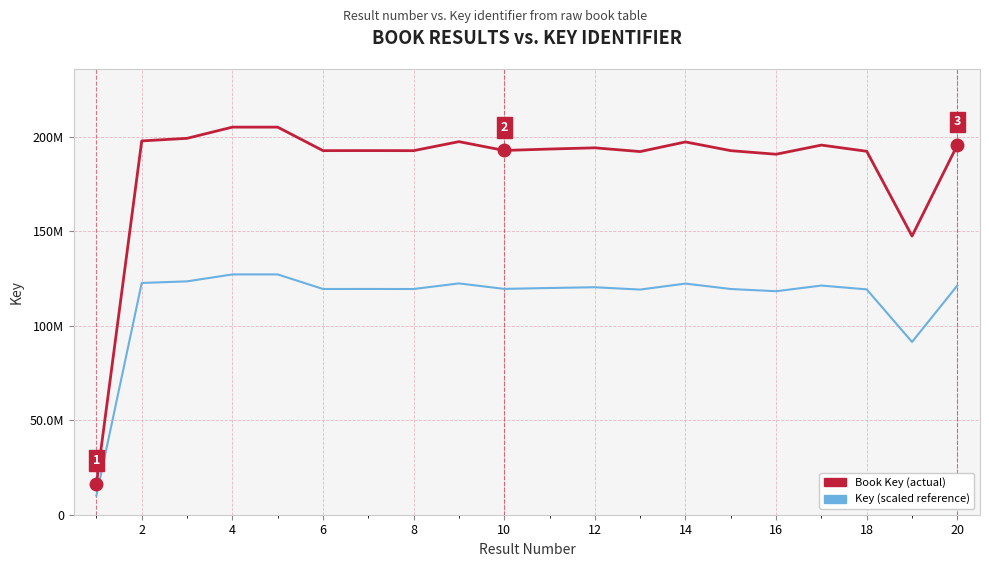

Reading right to left, transcribe all the data shown in this chart.

Key (scaled reference): 121342161.1	91480518.9	119311498.6	121342016.0	118338608.3	119514951.6	122380175.6	119216136.4	120447323.7	120047612.8	119578086.2	122474724.4	119514029.7	119536788.0	119523738.9	127237692.7	127237623.9	123563287.5	122715960.2	10138388.8
Book Key: 195713163.0	147549224.0	192437901.0	195712929.0	190868723.0	192766051.0	197387380.0	192284091.0	194269877.0	193625182.0	192867881.0	197539878.0	192764564.0	192801271.0	192780224.0	205222085.0	205221974.0	199295625.0	197928968.0	16352240.0